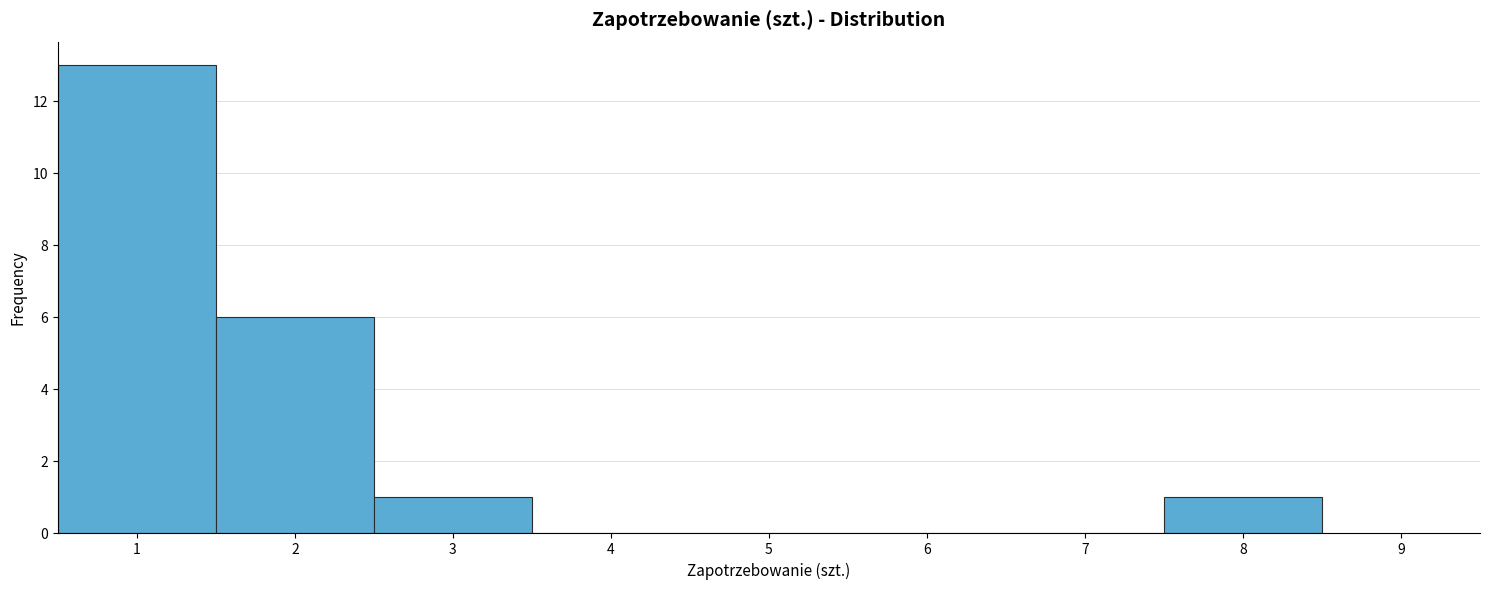

Which range on the x-axis has the tallest bar?

0.5 to 1.5